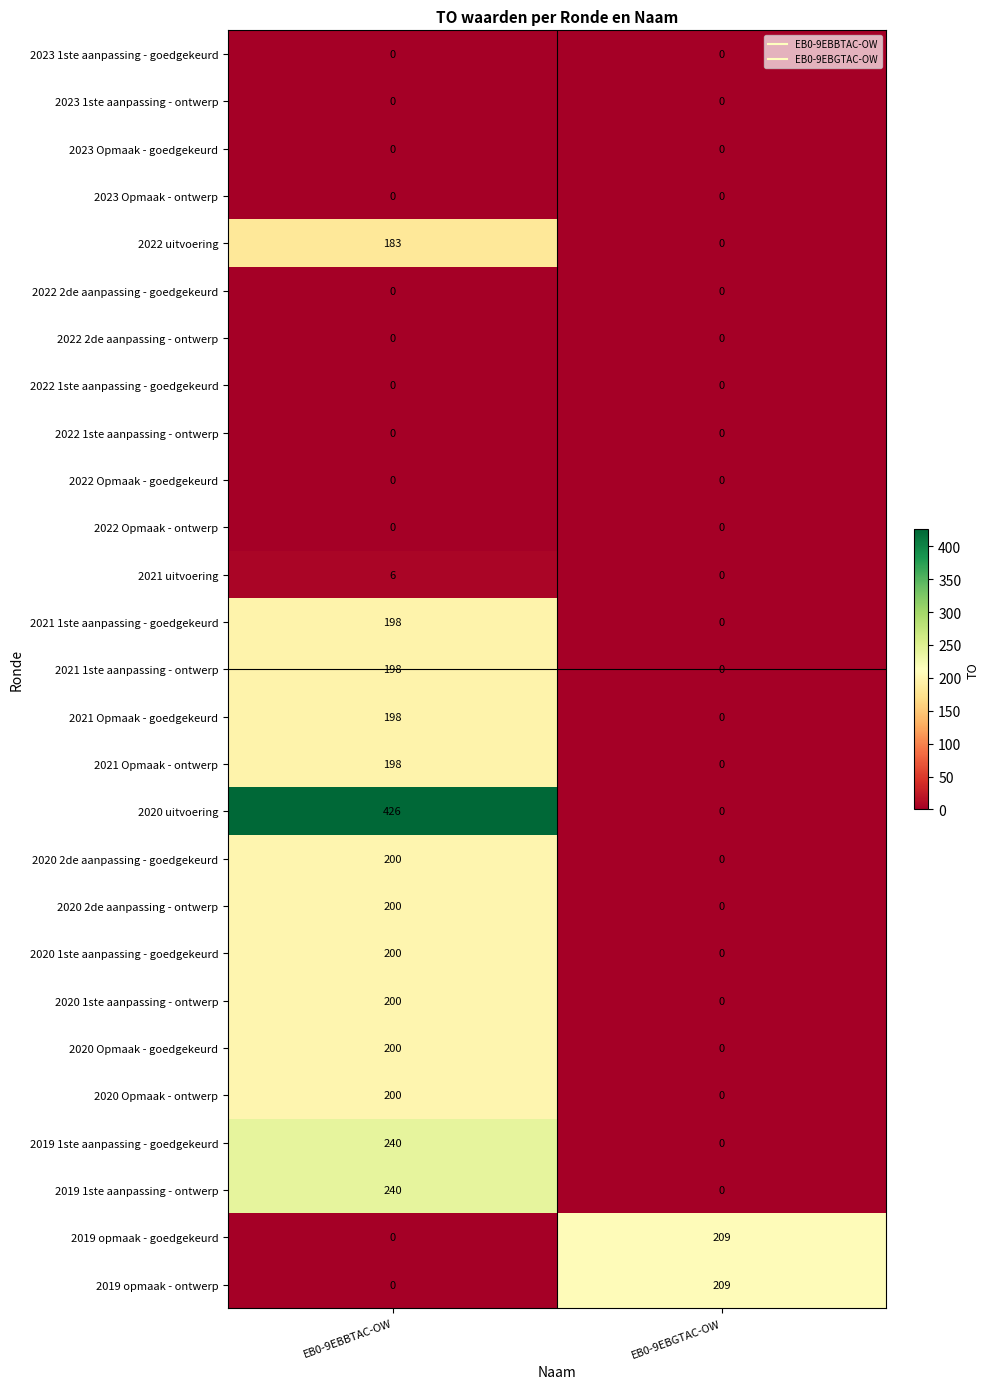

What is the maximum value shown in the chart?

426